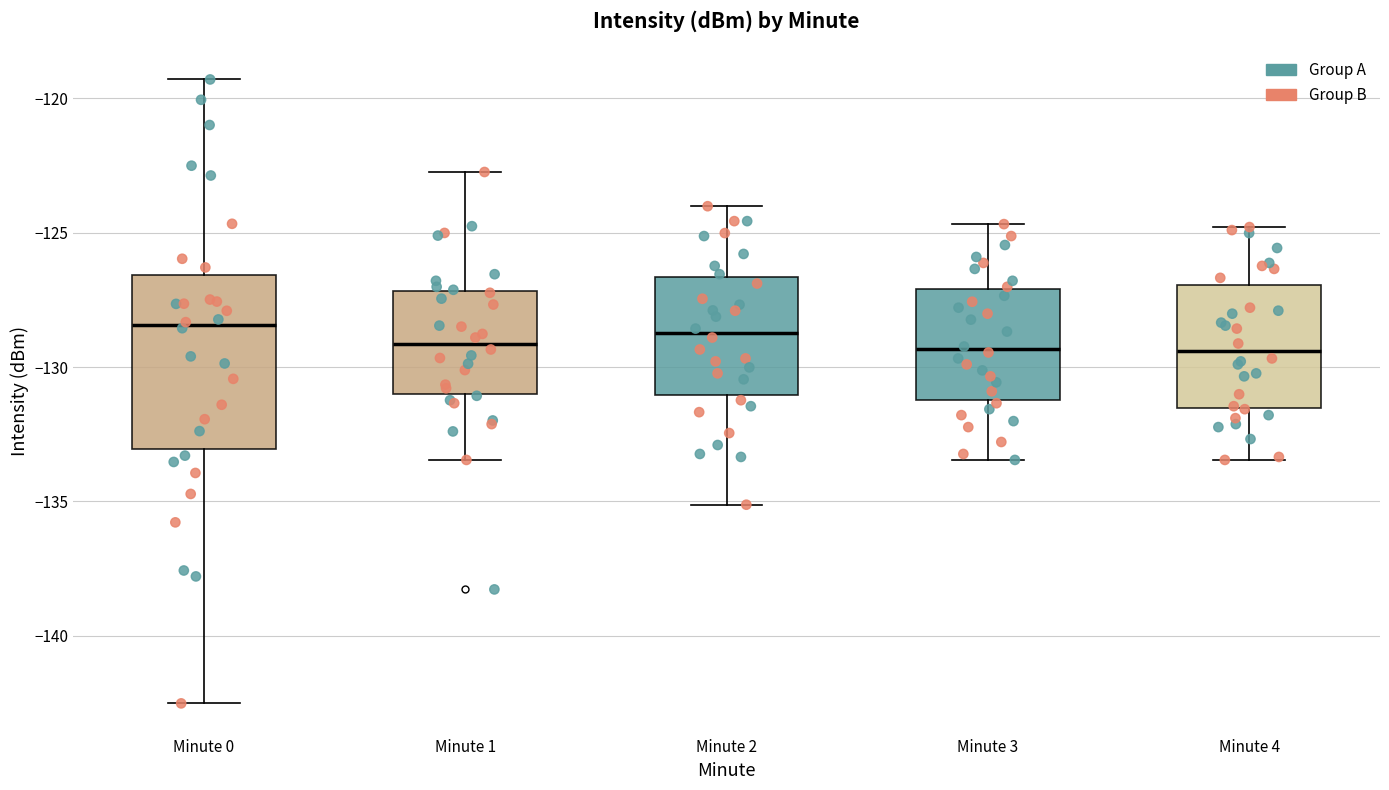

Reading left to right, transcribe this box plot: for each box, give where its median line is, the range the box spans, and where its two whiskers end, as read against the y-axis. The values are not printed on the chart, so give them approximately, as read against the axis.

Minute 0: median -128.5, box -133.0 to -126.5, whiskers -142.5 to -119.5
Minute 1: median -129.0, box -131.0 to -127.0, whiskers -133.5 to -122.5
Minute 2: median -128.5, box -131.0 to -126.5, whiskers -135.0 to -124.0
Minute 3: median -129.5, box -131.0 to -127.0, whiskers -133.5 to -124.5
Minute 4: median -129.5, box -131.5 to -127.0, whiskers -133.5 to -125.0